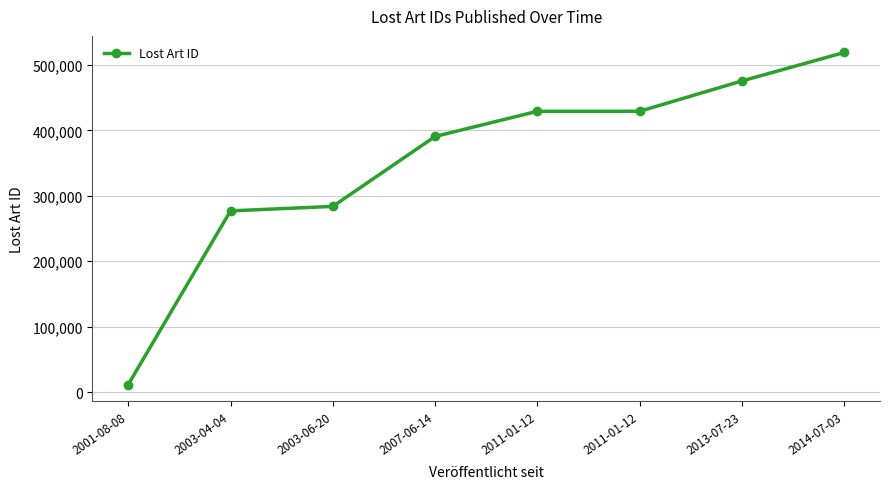

What is the value of the 3rd point from the left?

283760